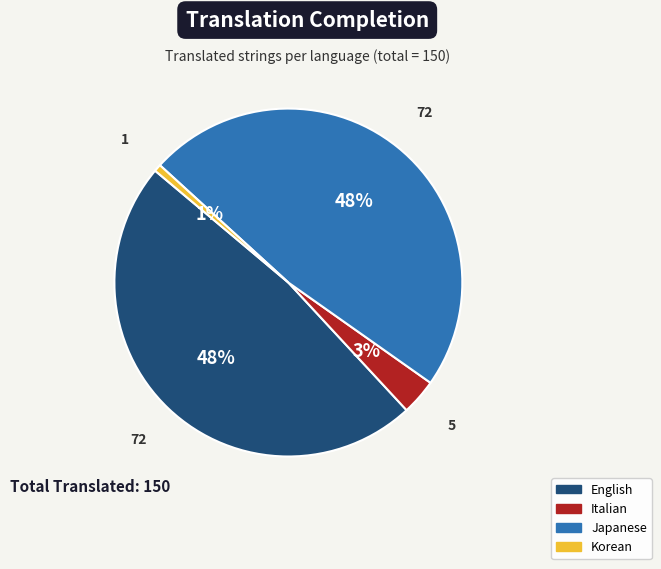

Is there any slice that represents more than half of the pie?

No